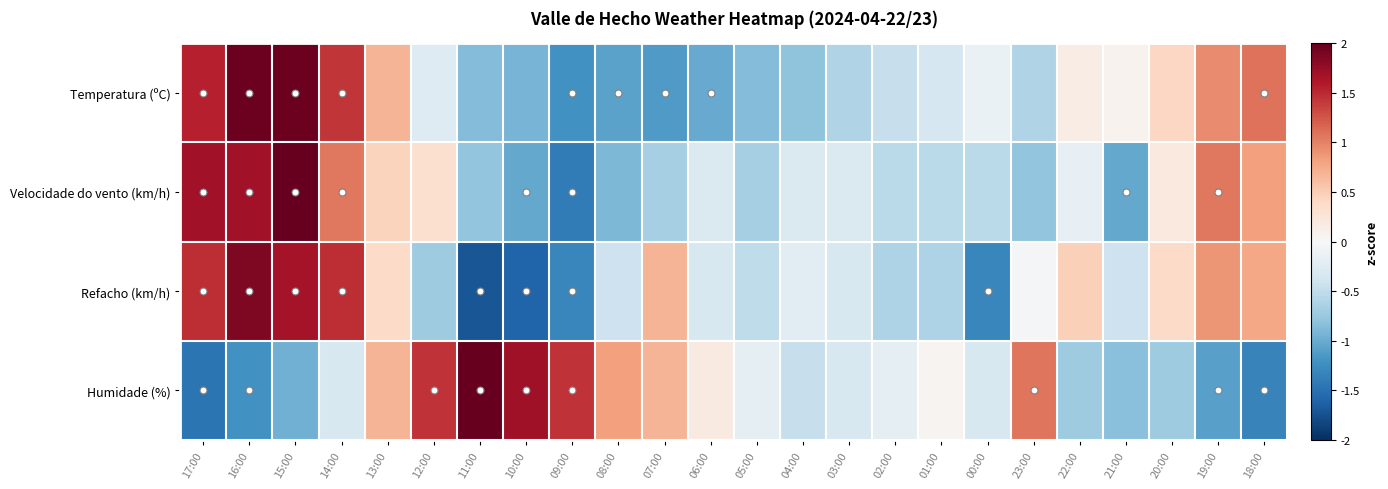

What is the spread (max minus min) of values at 00:00?

1.2